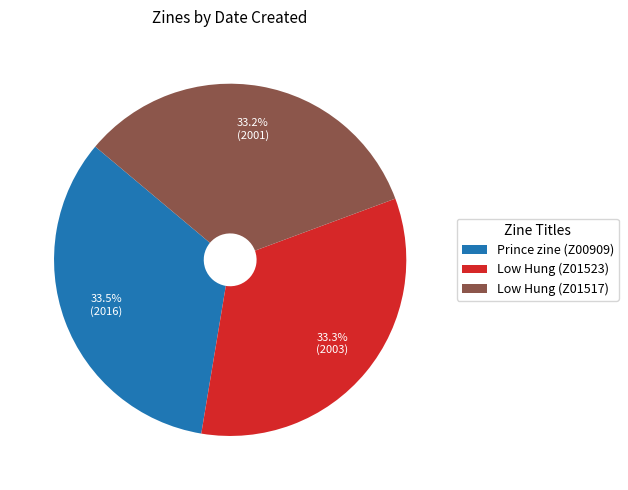

Approximately how many times larger is the value at Prince zine (Z00909) compared to Low Hung (Z01517)?

1.0